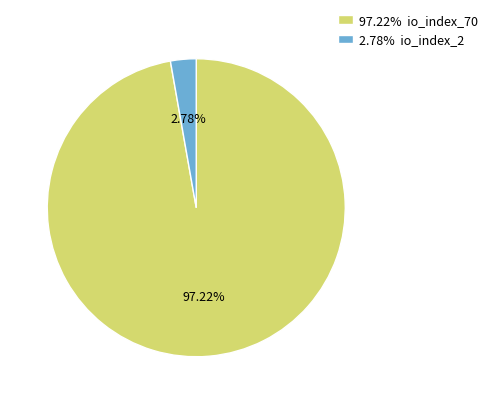

How many slices are in this pie chart?

2